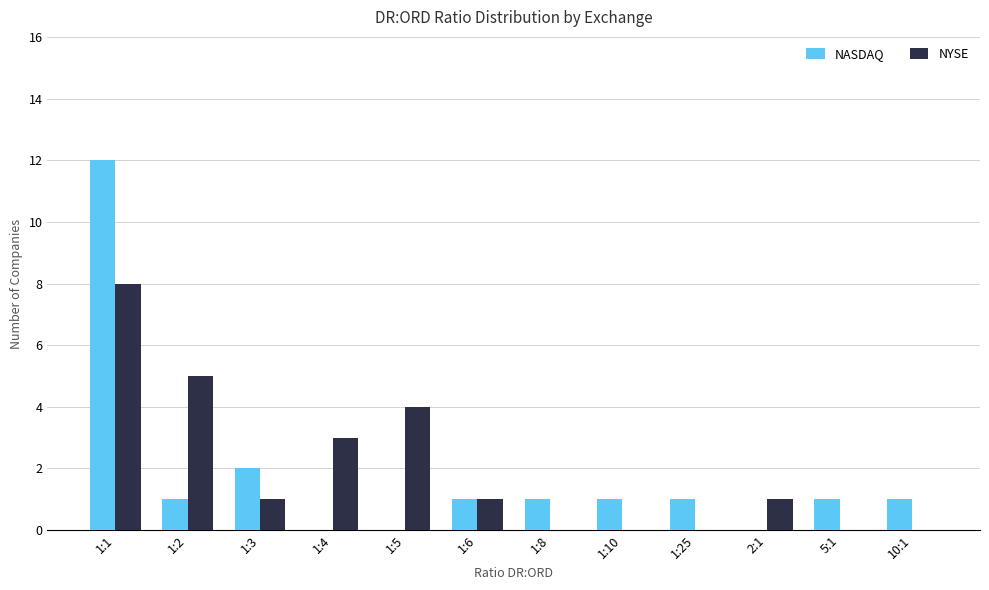

What is the difference between the NASDAQ values at 1:4 and 1:2?

1